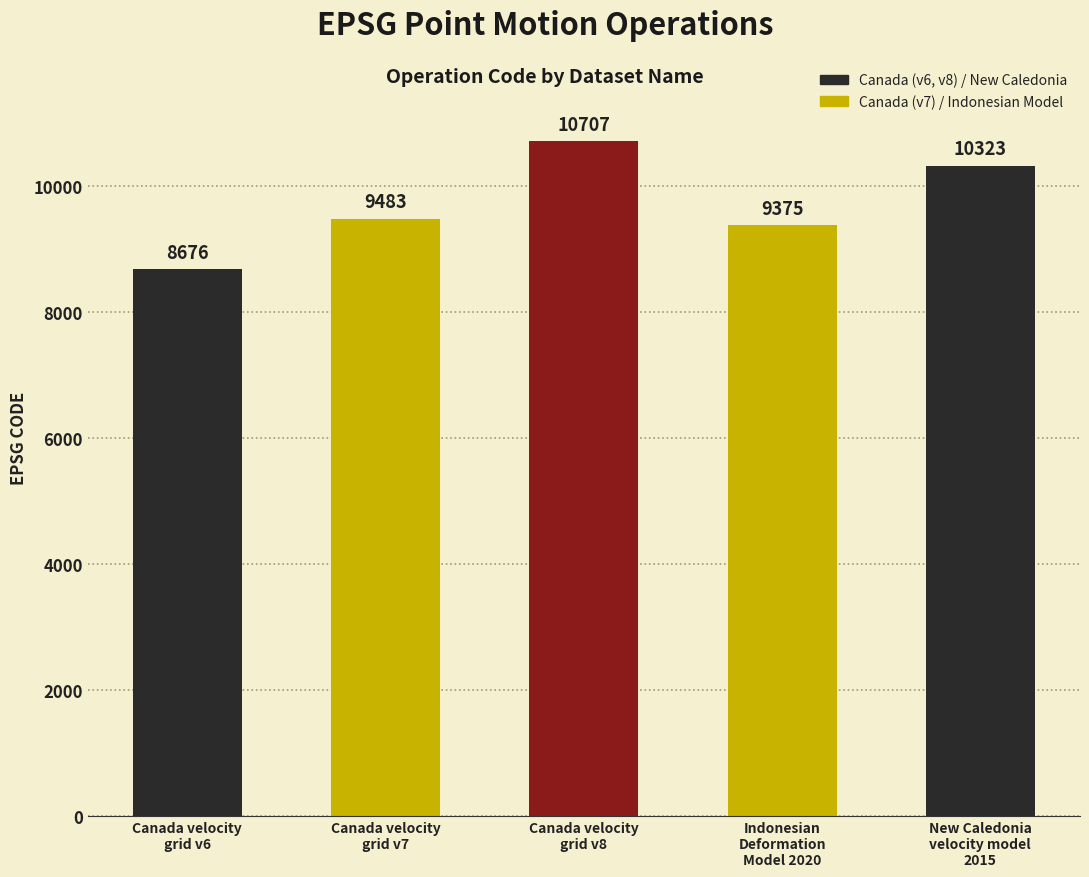

Rank the categories by value from lowest to highest.

Canada velocity
grid v6, Indonesian
Deformation
Model 2020, Canada velocity
grid v7, New Caledonia
velocity model
2015, Canada velocity
grid v8